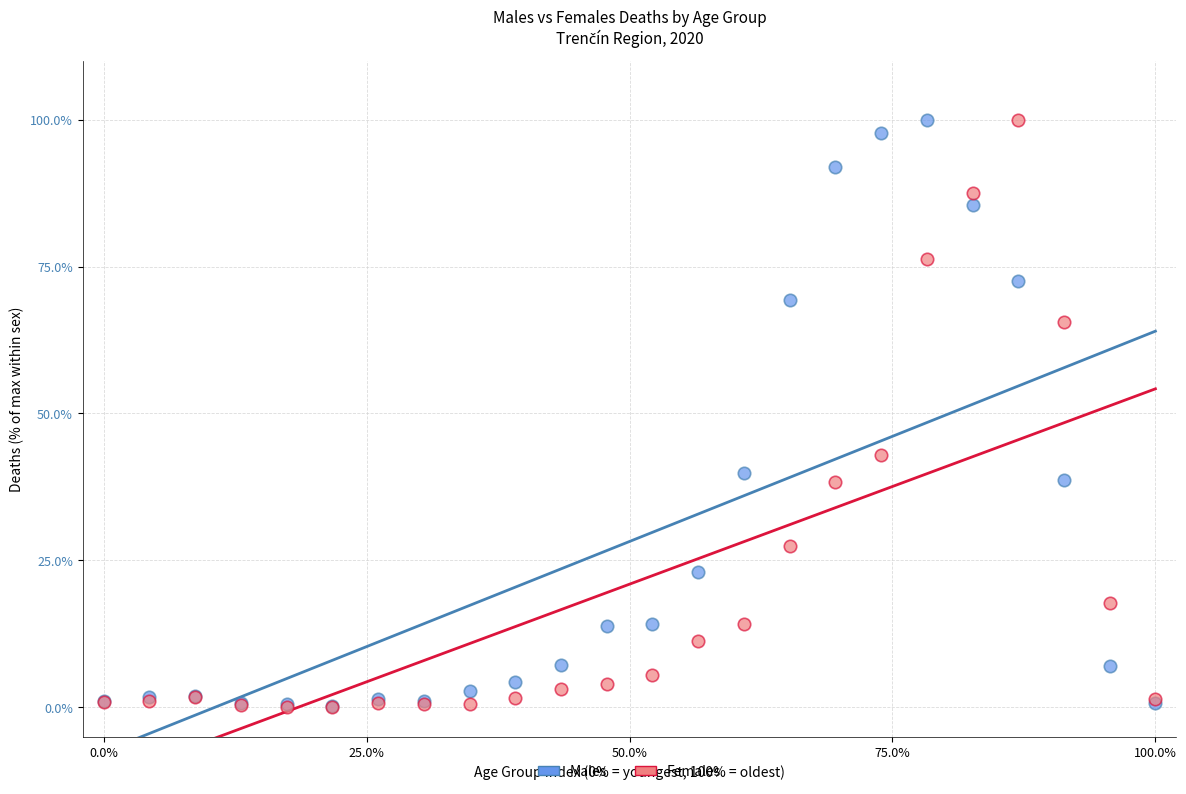

In the Females series, what Y value is closest to 50?

43.0